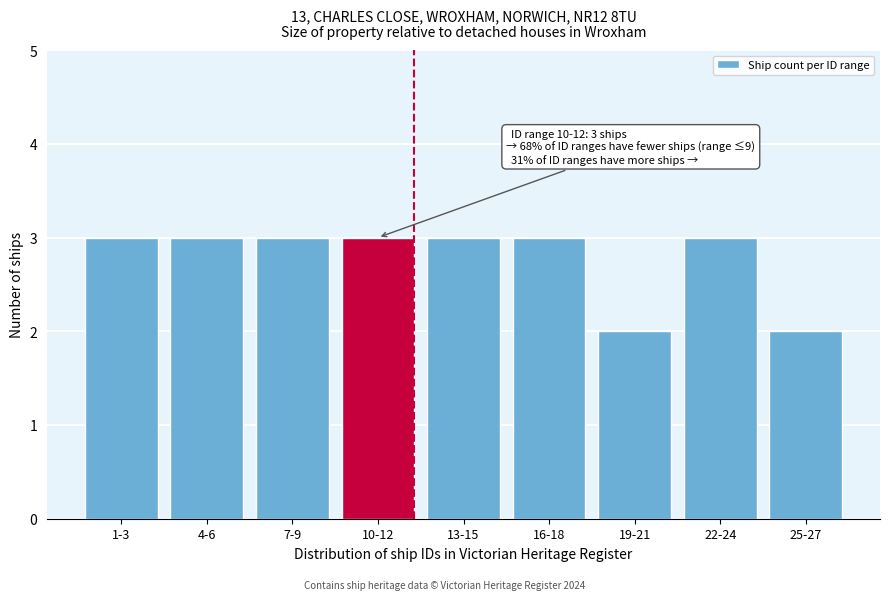

Reading right to left, what are all the values shown in this chart?

25-27=2	22-24=3	19-21=2	16-18=3	13-15=3	10-12=3	7-9=3	4-6=3	1-3=3